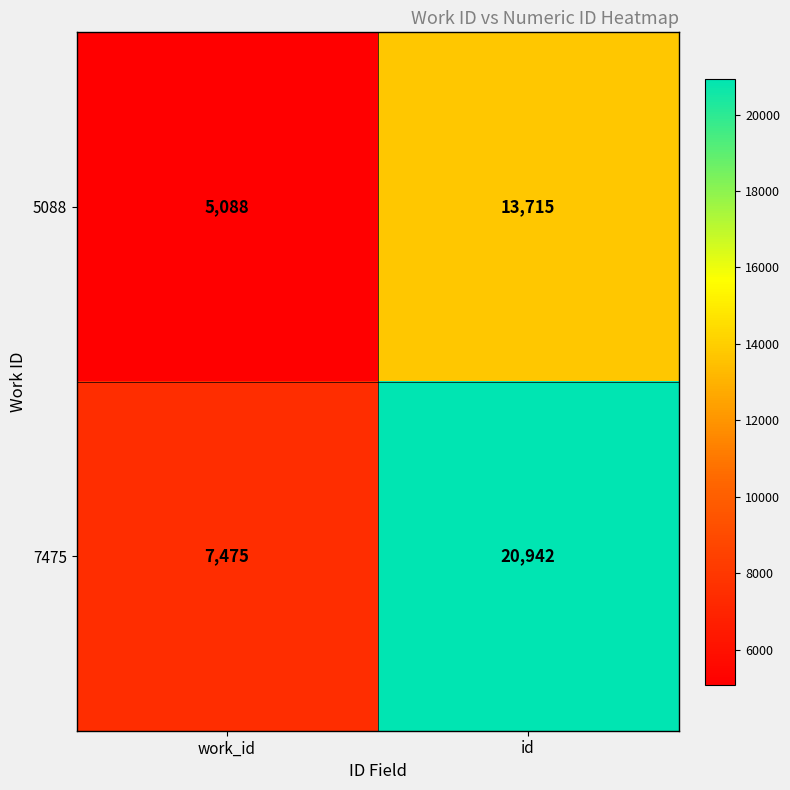

Reading left to right, extract all data points from this chart.

5088: work_id=5088	id=13715
7475: work_id=7475	id=20942